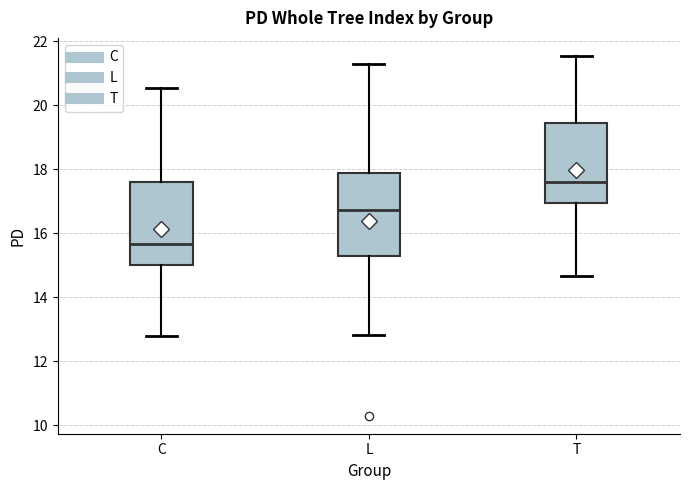

Reading left to right, read every box against the y-axis: the position of its median line, the range the box covers, and the ends of its whiskers. The values are not printed on the chart, so give them approximately, as read against the axis.

C: median 15.6, box 15.0 to 17.6, whiskers 12.8 to 20.6
L: median 16.8, box 15.2 to 17.8, whiskers 12.8 to 21.2
T: median 17.6, box 17.0 to 19.4, whiskers 14.6 to 21.6